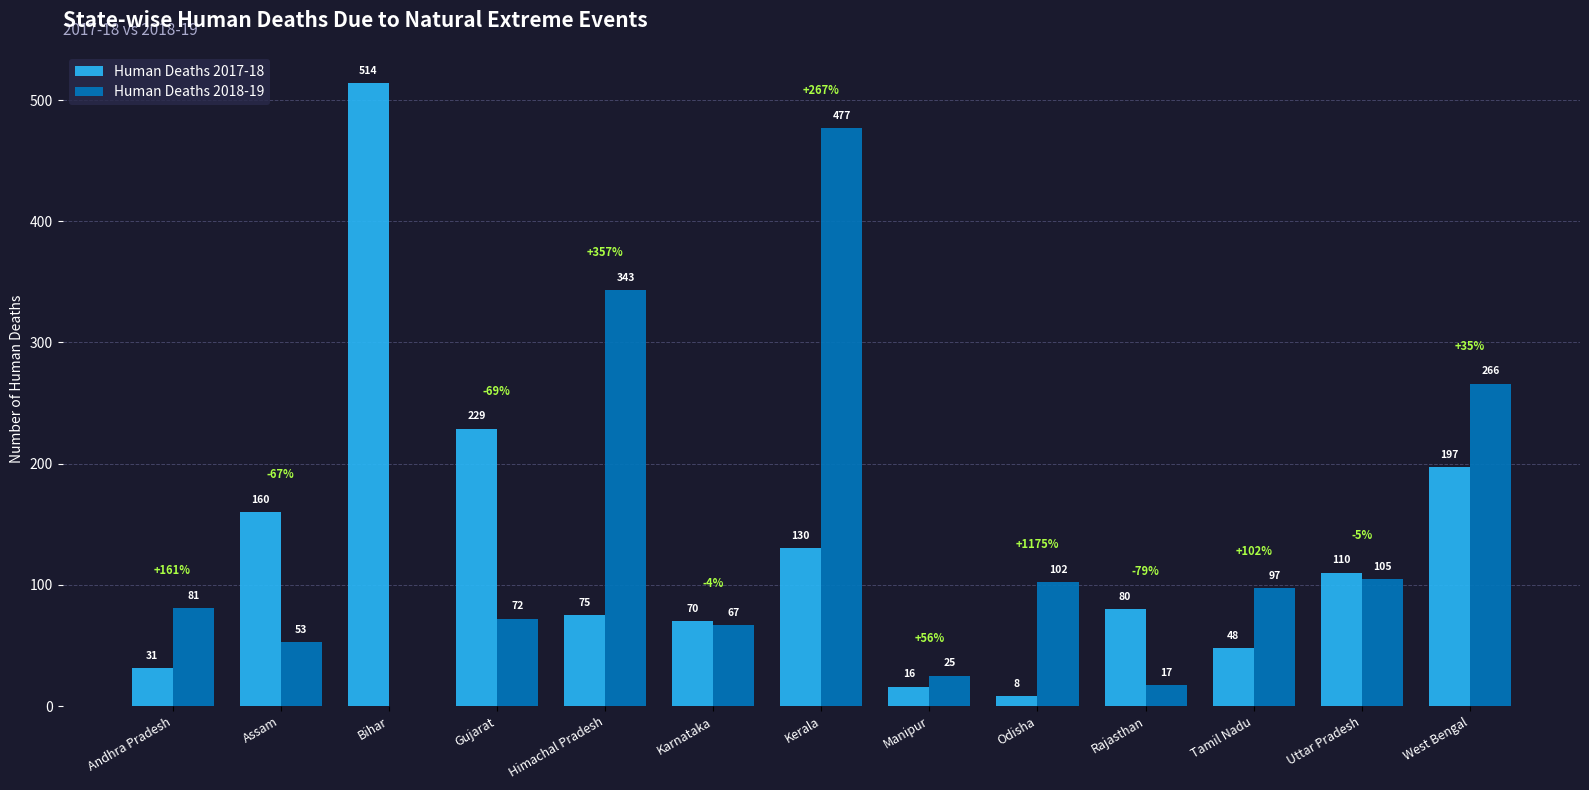

Which series has the widest spread of values?

Human Deaths 2017-18